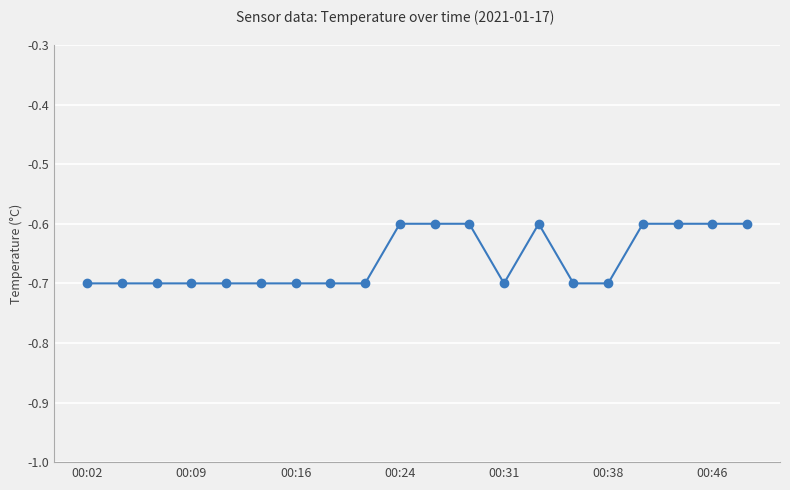

What is the greatest value displayed?

-0.6